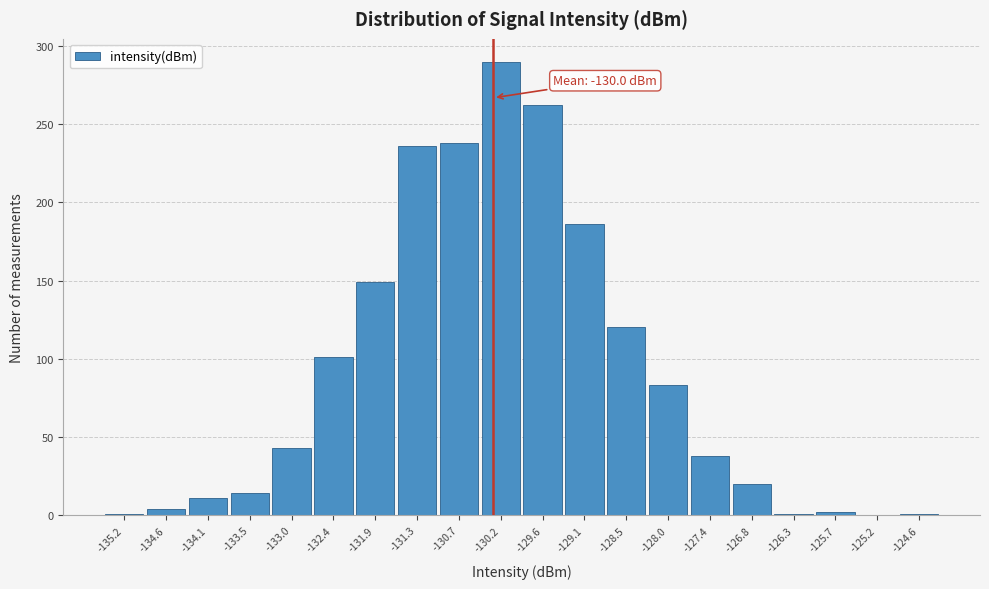

What is the greatest value displayed?

290